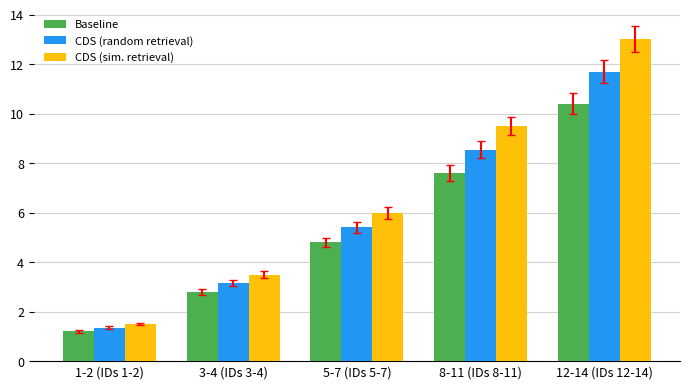

What is the difference between the maximum and second lowest values in the CDS (sim. retrieval) series?

9.5